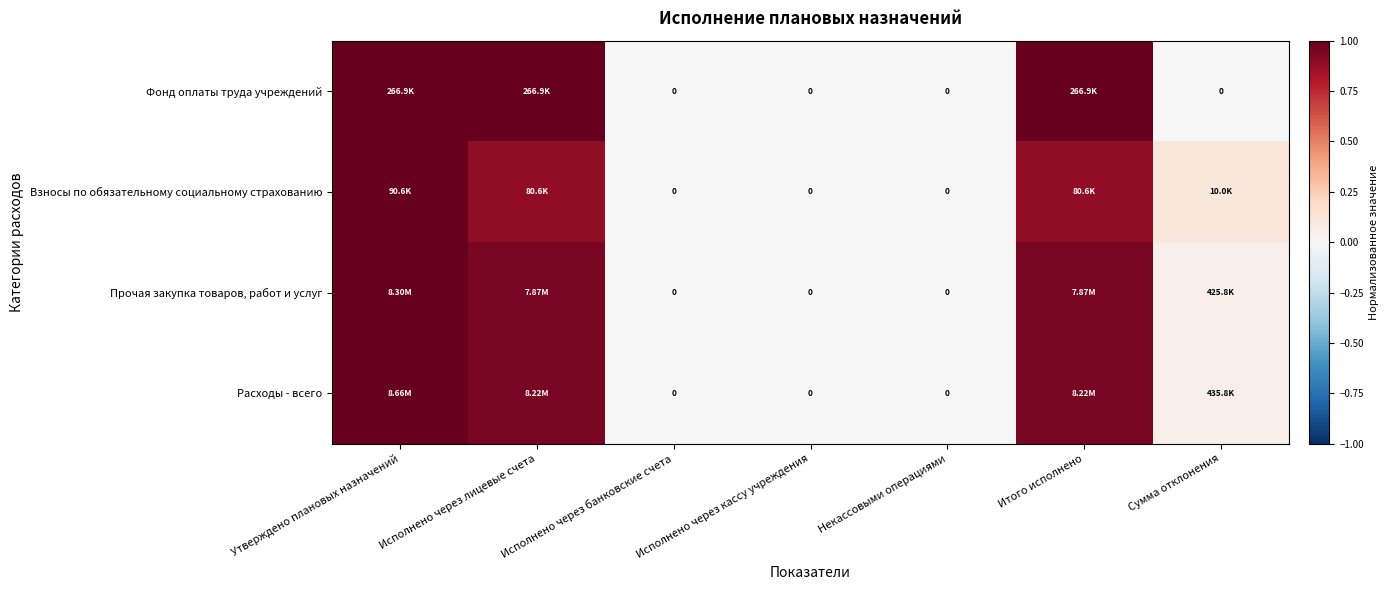

How many values in the Фонд оплаты труда учреждений series exceed 0?

3